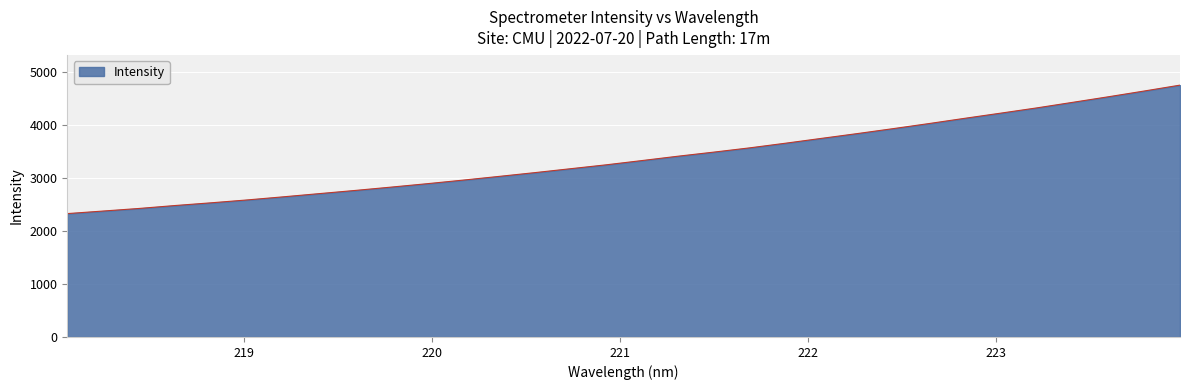

What is the difference between the maximum and minimum values?

2427.9